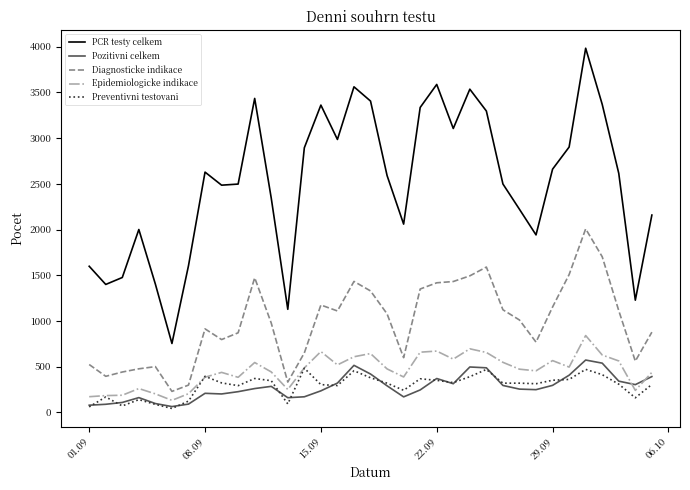

Which series has the widest spread of values?

PCR testy celkem